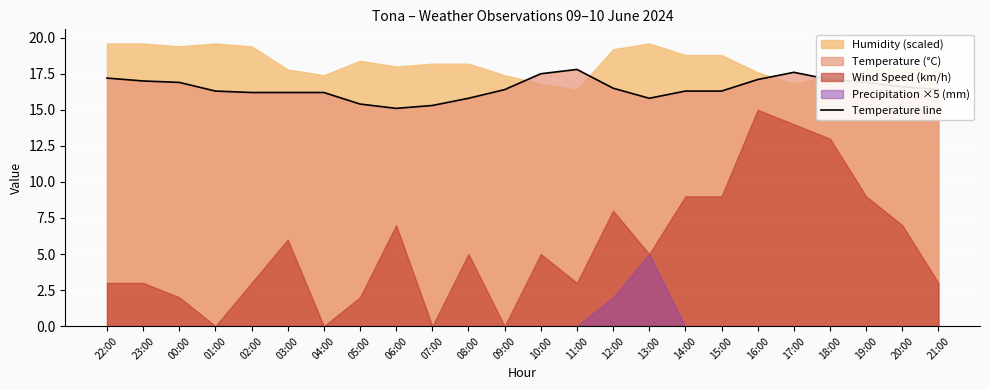

How many values are below 16?

5